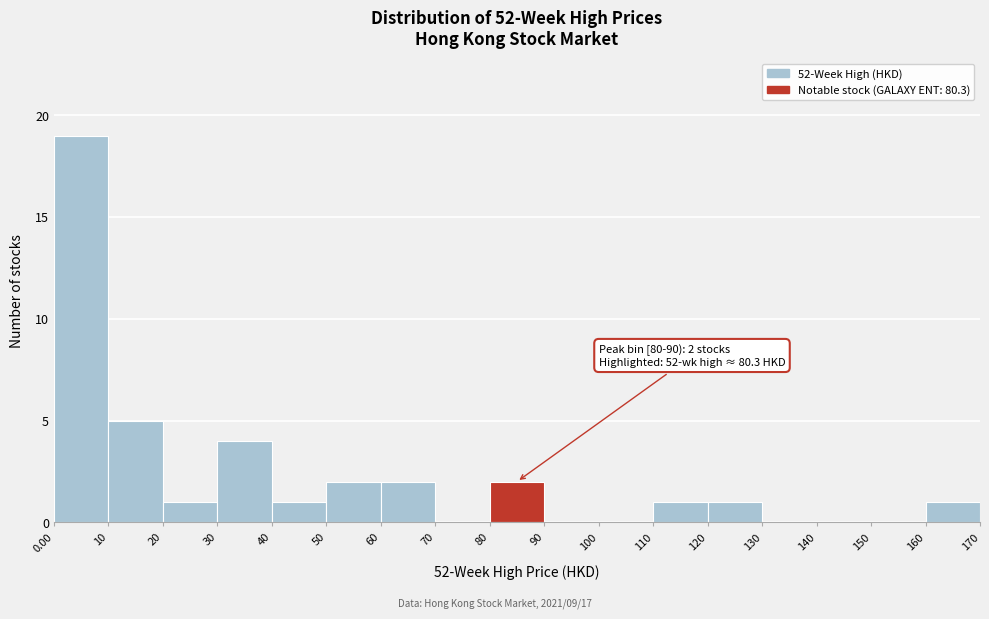

Which range on the x-axis has the tallest bar?

0.00 to 10